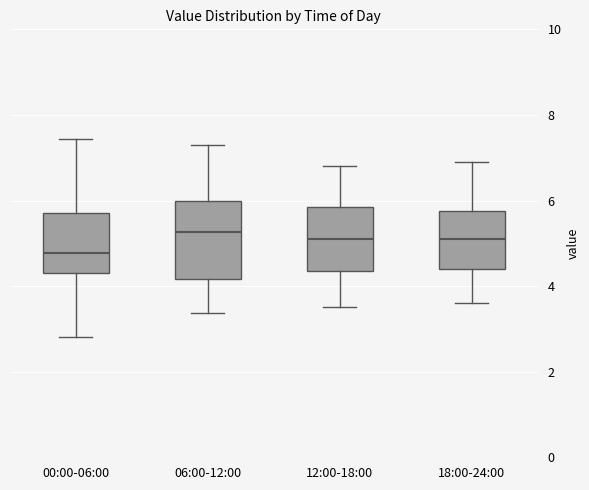

Reading left to right, read every box against the y-axis: the position of its median line, the range the box covers, and the ends of its whiskers. The values are not printed on the chart, so give them approximately, as read against the axis.

00:00-06:00: median 4.8, box 4.4 to 5.8, whiskers 2.8 to 7.4
06:00-12:00: median 5.2, box 4.2 to 6.0, whiskers 3.4 to 7.4
12:00-18:00: median 5.2, box 4.4 to 5.8, whiskers 3.6 to 6.8
18:00-24:00: median 5.2, box 4.4 to 5.8, whiskers 3.6 to 7.0